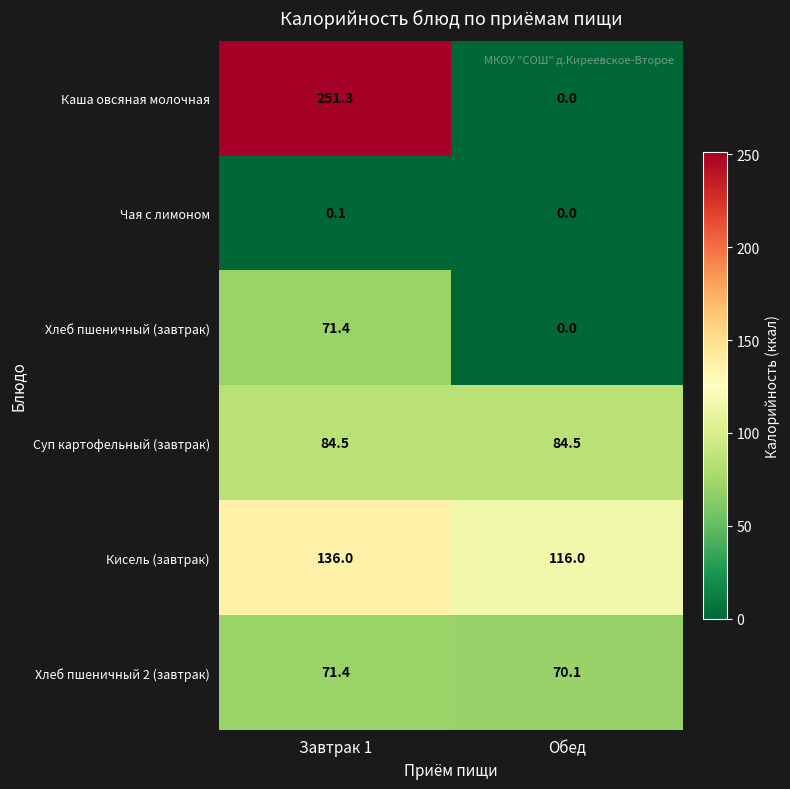

Which series has the largest range (max minus min)?

Каша овсяная молочная